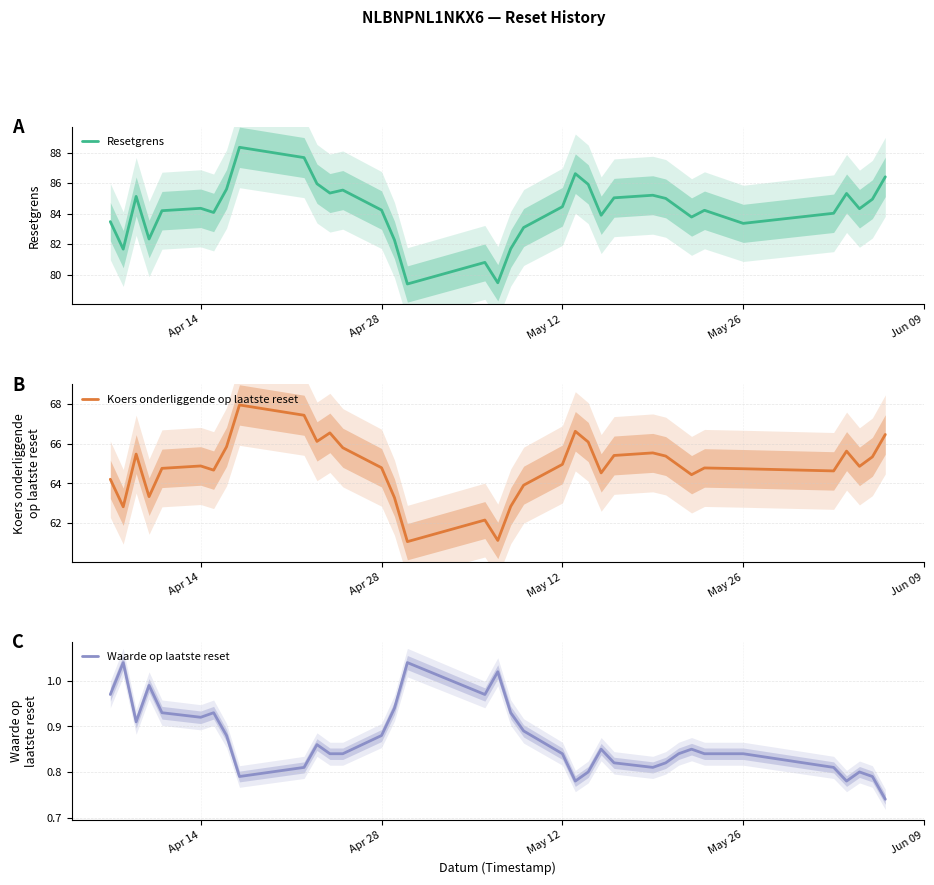

True or false: Resetgrens has a value of 33.5 at May 12.

False